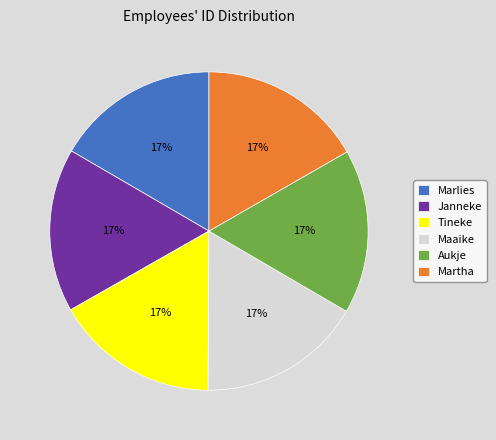

What is the ratio of the value at Janneke to the value at Marlies?

1.0